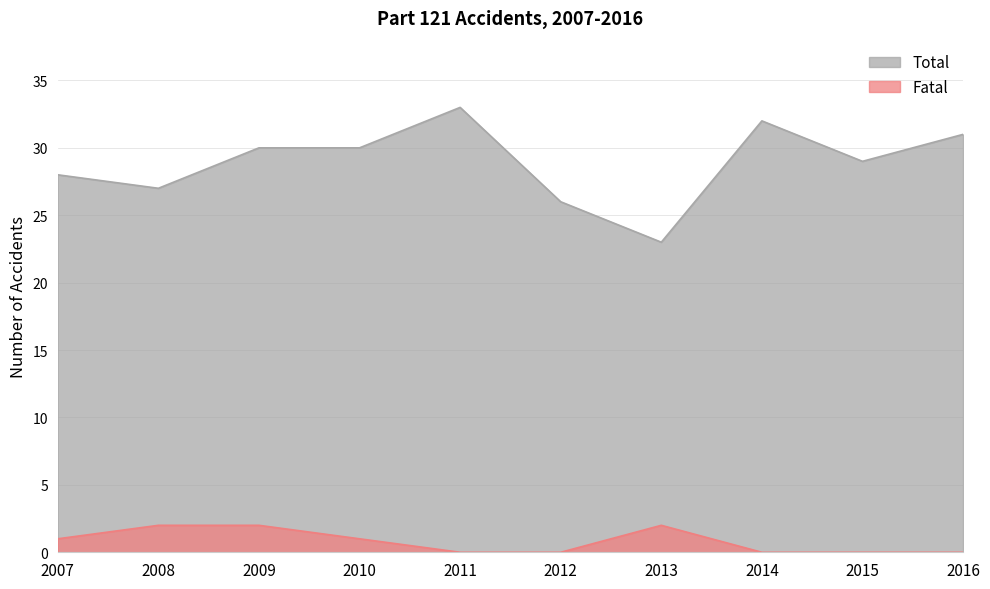

Between 2007 and 2010, which series saw the biggest shift?

Total